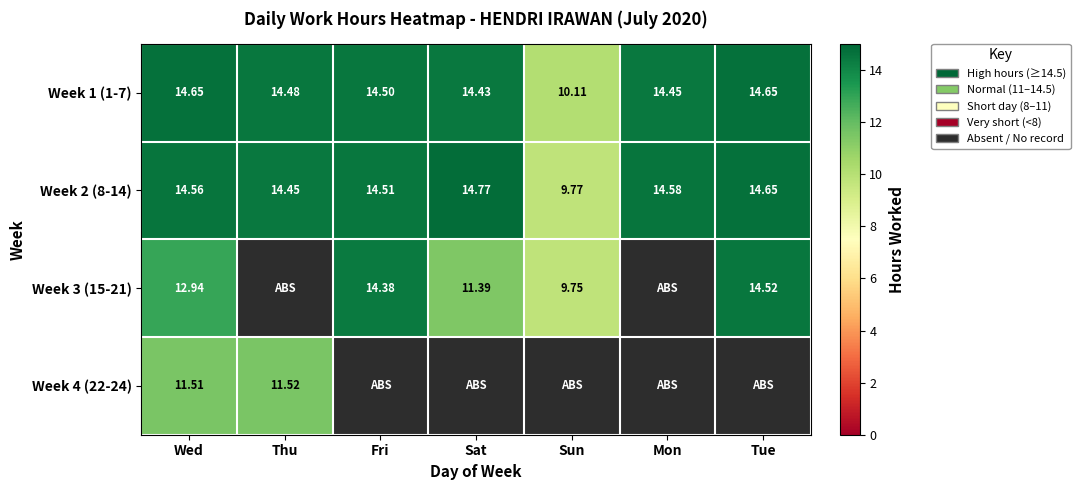

Is the value of Week 1 (1-7) at Wed greater than the value of Week 2 (8-14) at Thu?

Yes